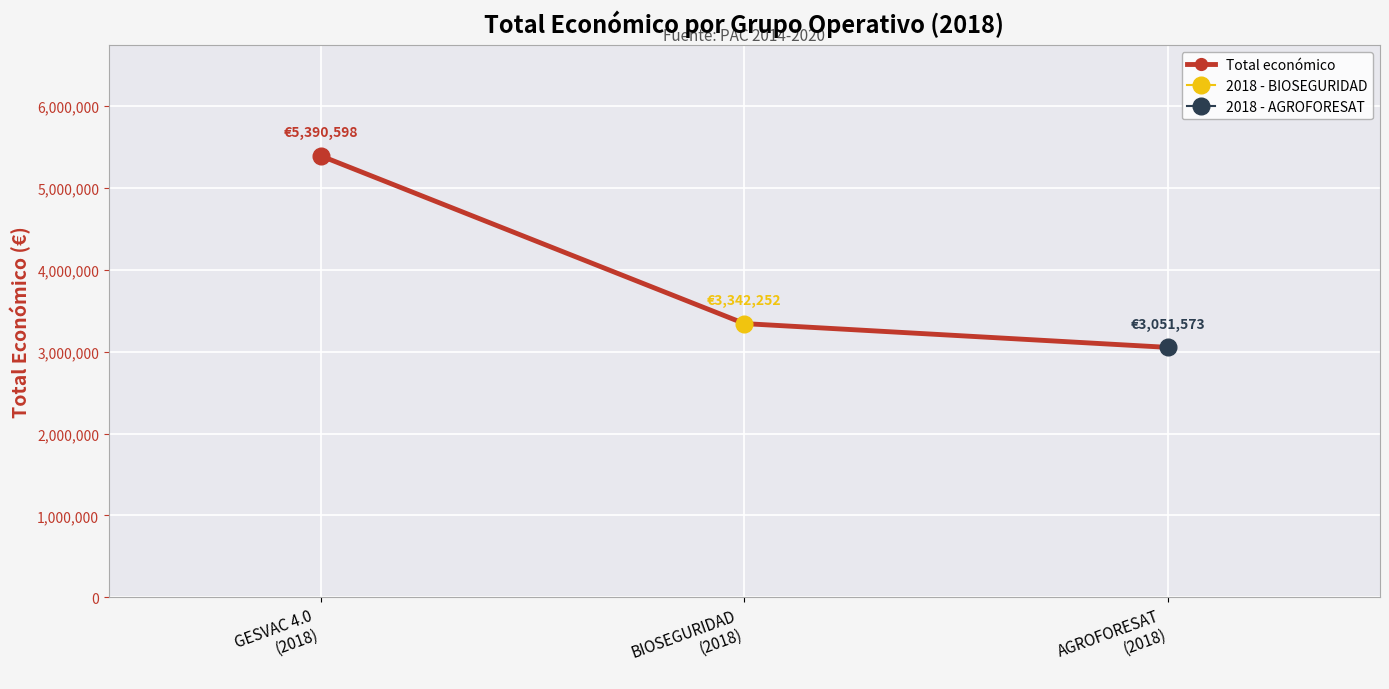

Count the values in the range 3051573 to 5390598.

3